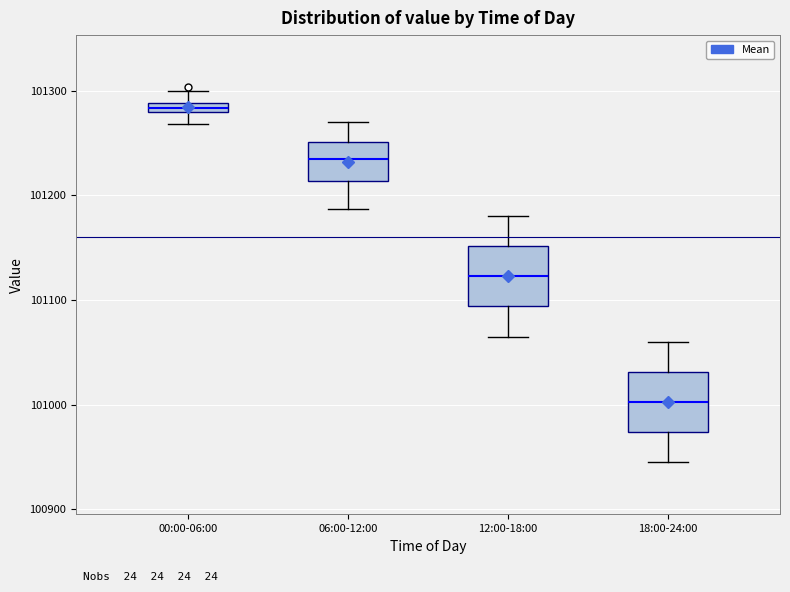

Which box's median line is the lowest?

18:00-24:00